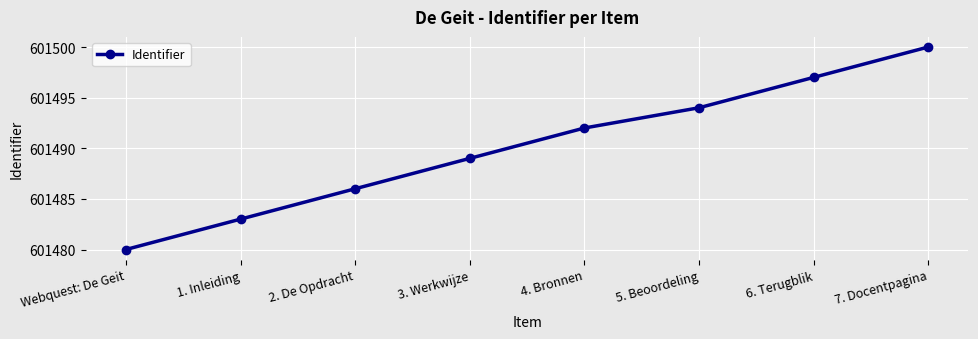

What is the minimum value shown in the chart?

601480